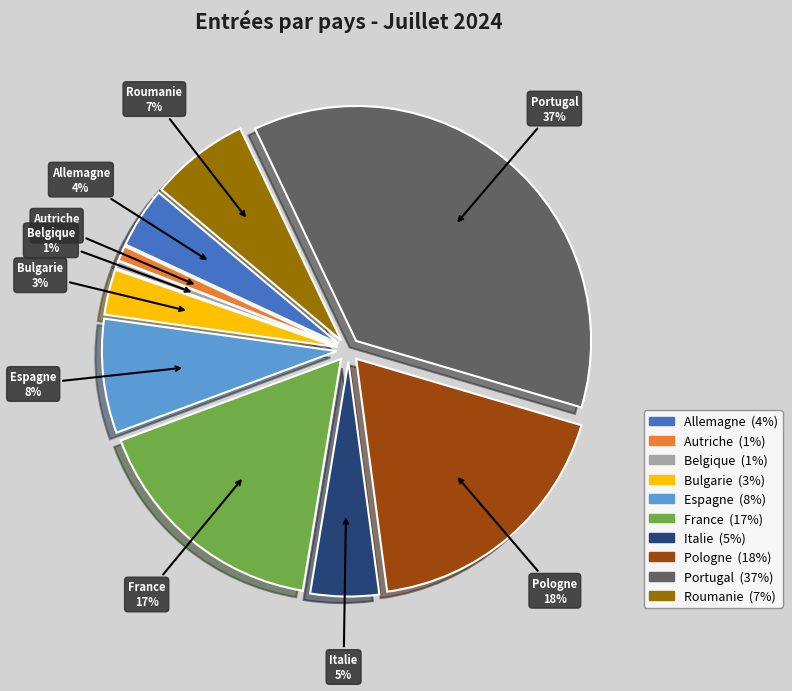

Is there a majority slice in this chart?

No